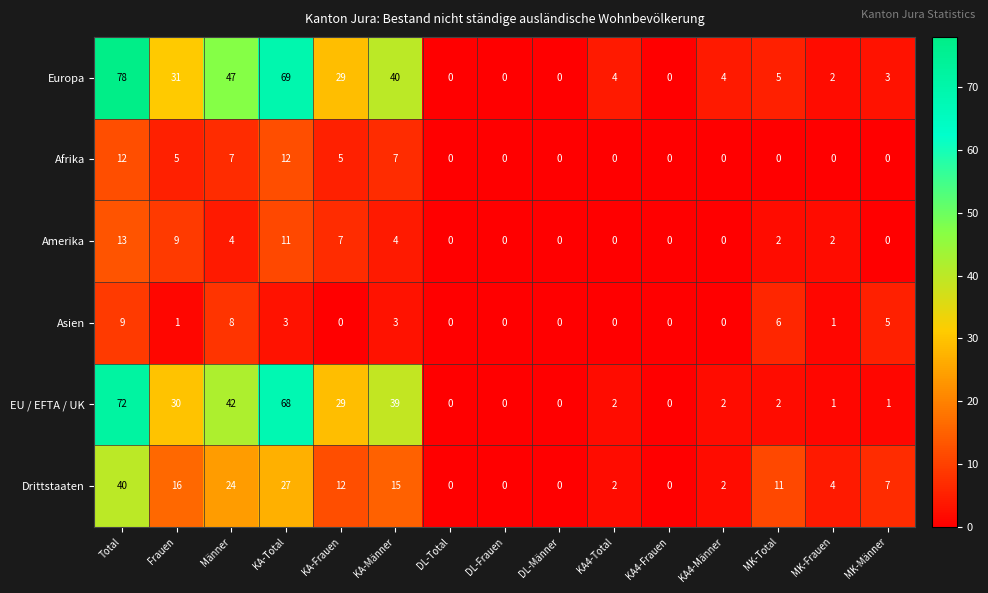

The value of Amerika at DL-Frauen is 7. True or false?

False